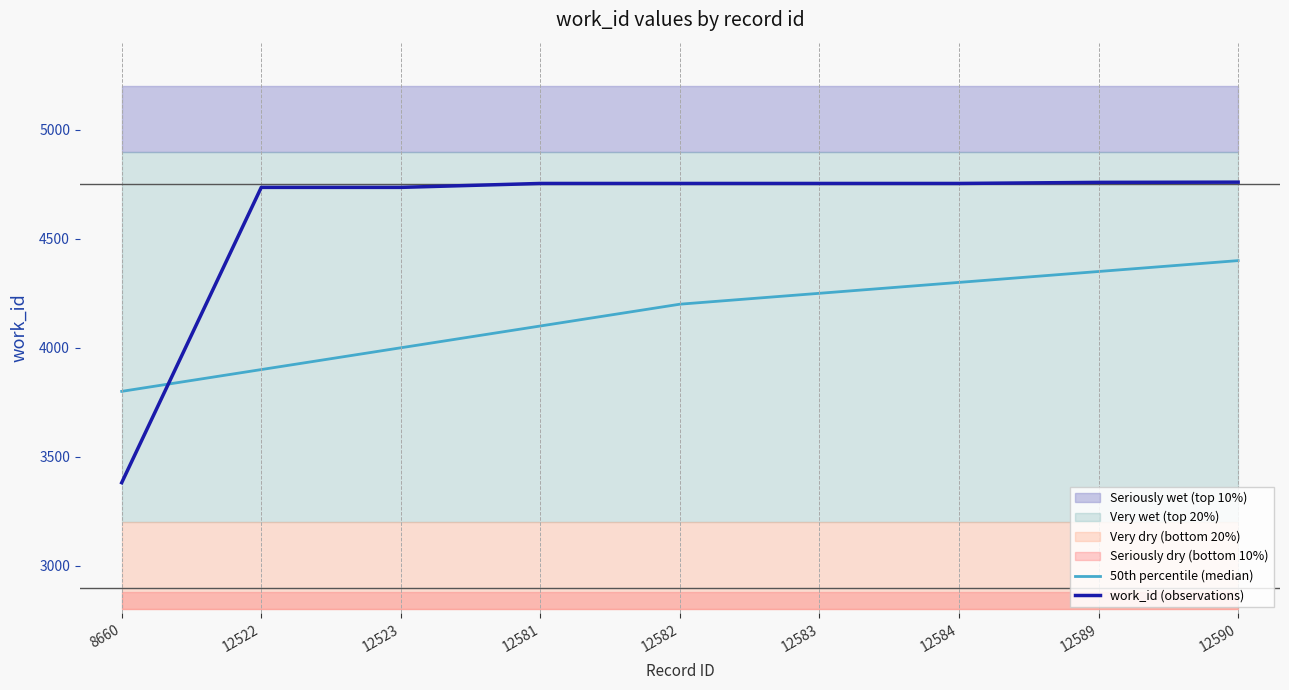

Is it true that 50th percentile (median) equals 4350 at 12589?

True